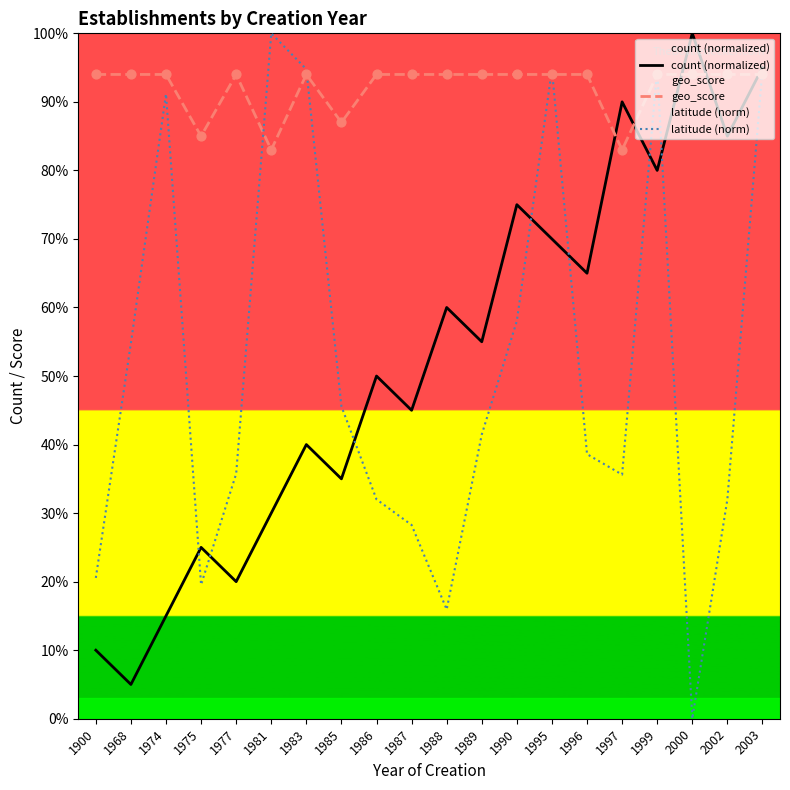

What are all the series names shown in the legend?

count (normalized), geo_score, latitude (norm)